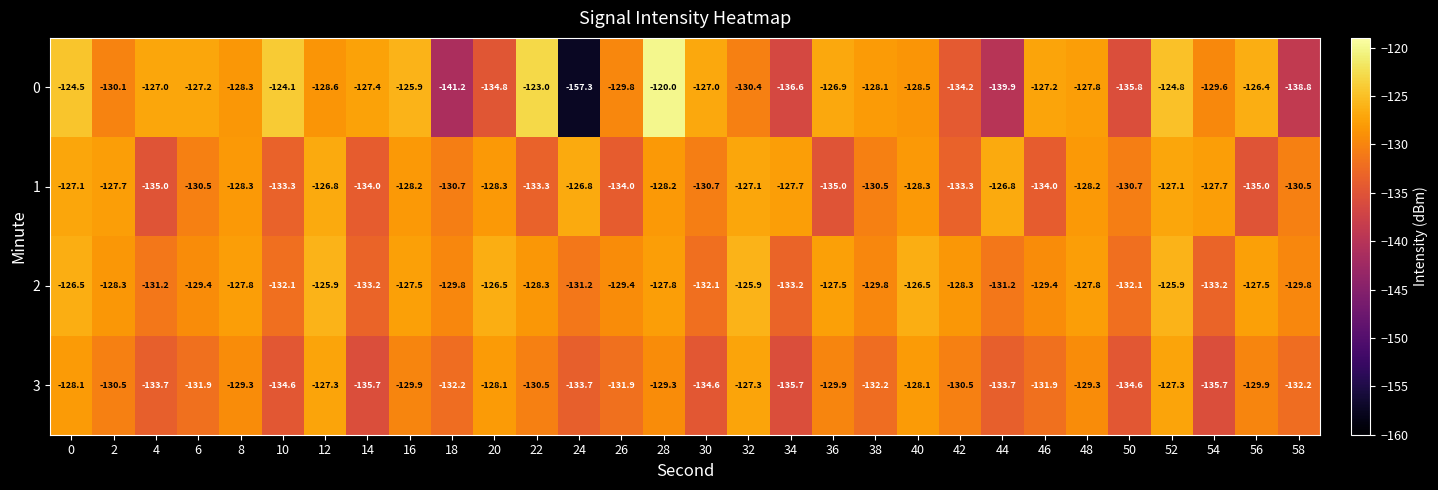

What is the sum of the 1 values at 58 and 24?

-257.3